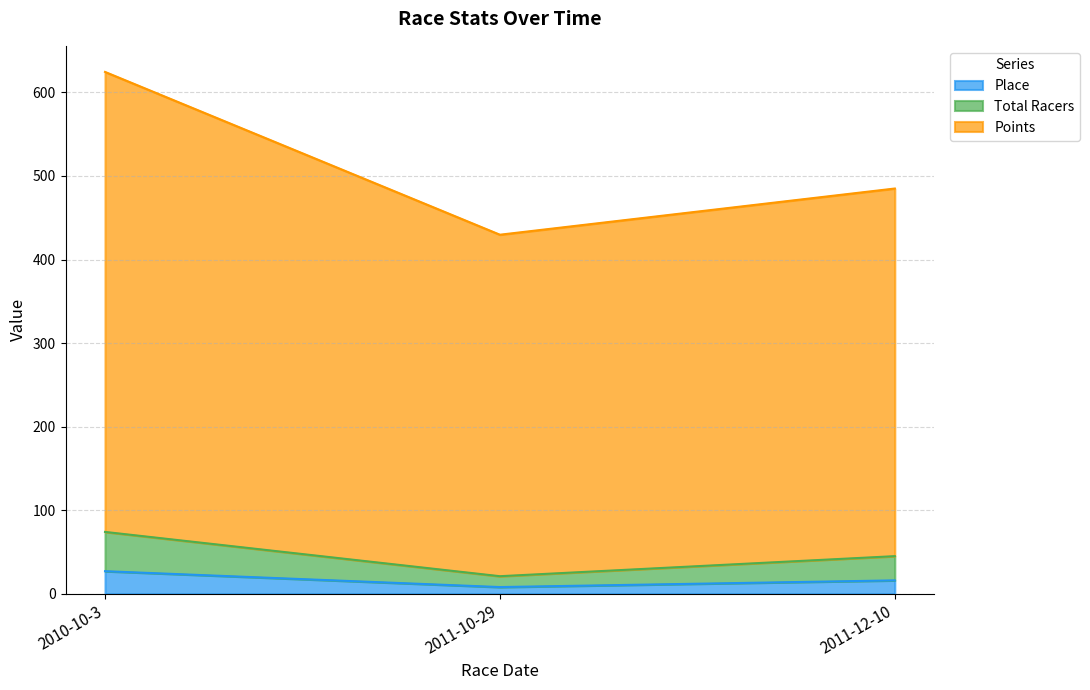

Is it true that Place equals 8.0 at 2011-10-29?

True